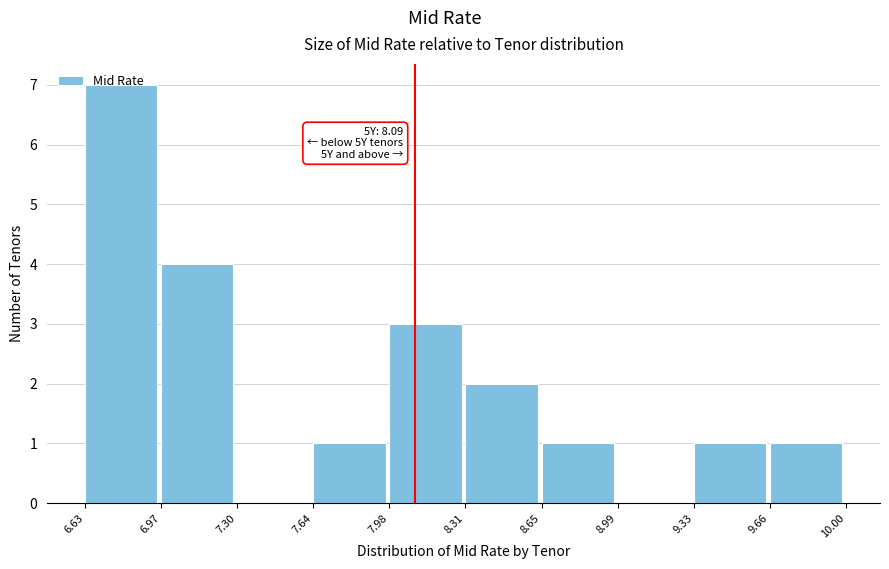

Over which range of the x-axis is the bar tallest?

6.63 to 6.97